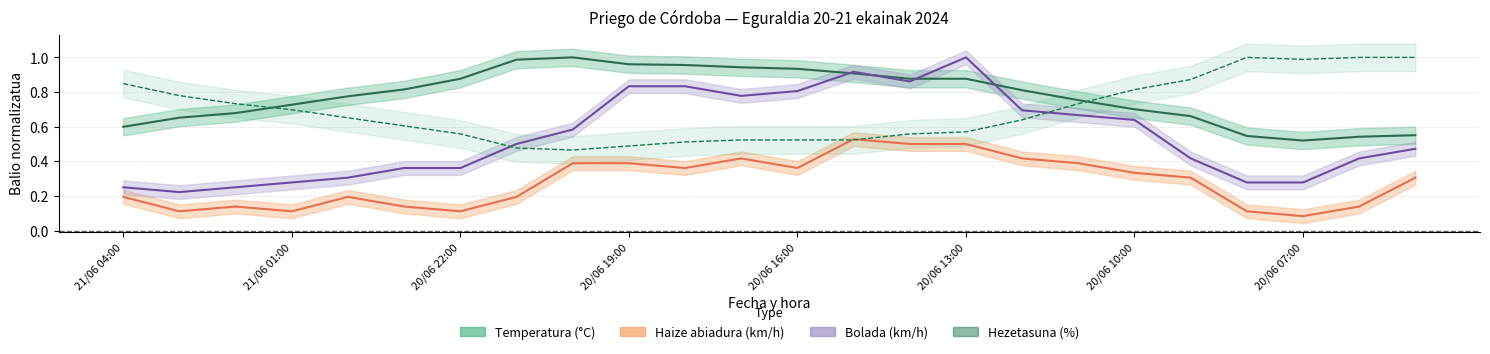

Reading left to right, extract all data points from this chart.

Temperatura (°C): 0.6	0.7	0.7	0.7	0.8	0.8	0.9	1.0	1.0	1.0	1.0	0.9	0.9	0.9	0.9	0.9	0.8	0.8	0.7	0.7	0.5	0.5	0.5	0.6
Haize abiadura (km/h): 0.2	0.1	0.1	0.1	0.2	0.1	0.1	0.2	0.4	0.4	0.4	0.4	0.4	0.5	0.5	0.5	0.4	0.4	0.3	0.3	0.1	0.1	0.1	0.3
Bolada (km/h): 0.2	0.2	0.2	0.3	0.3	0.4	0.4	0.5	0.6	0.8	0.8	0.8	0.8	0.9	0.9	1.0	0.7	0.7	0.6	0.4	0.3	0.3	0.4	0.5
Hezetasuna (%): 0.8	0.8	0.7	0.7	0.7	0.6	0.6	0.5	0.5	0.5	0.5	0.5	0.5	0.5	0.6	0.6	0.6	0.7	0.8	0.9	1.0	1.0	1.0	1.0